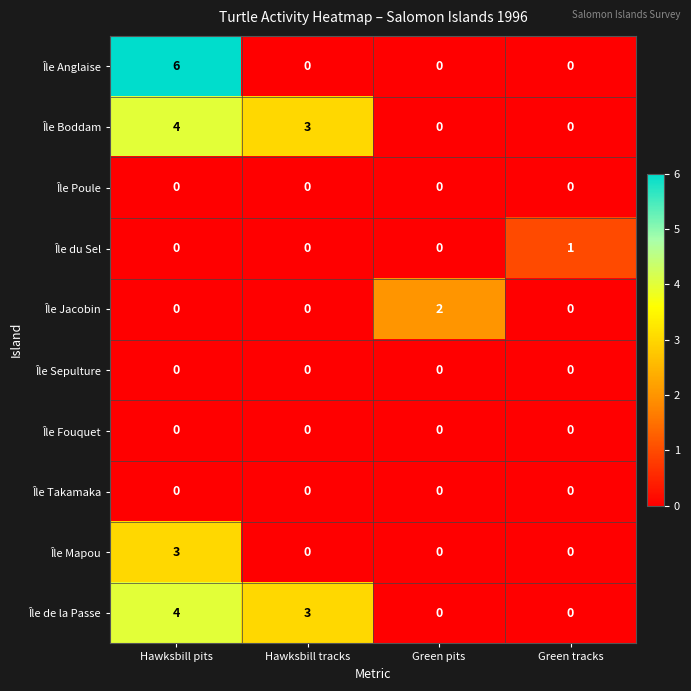

At which category does the chart reach its peak across all series?

Hawksbill pits